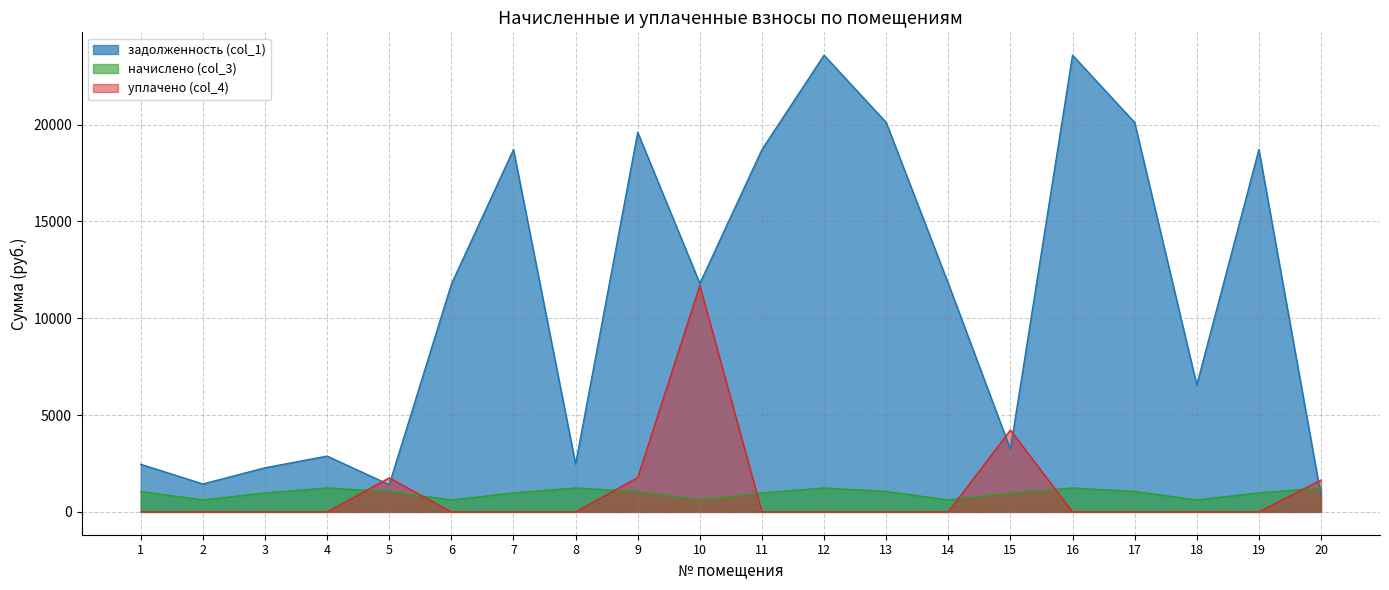

Which series has the largest range (max minus min)?

задолженность (col_1)